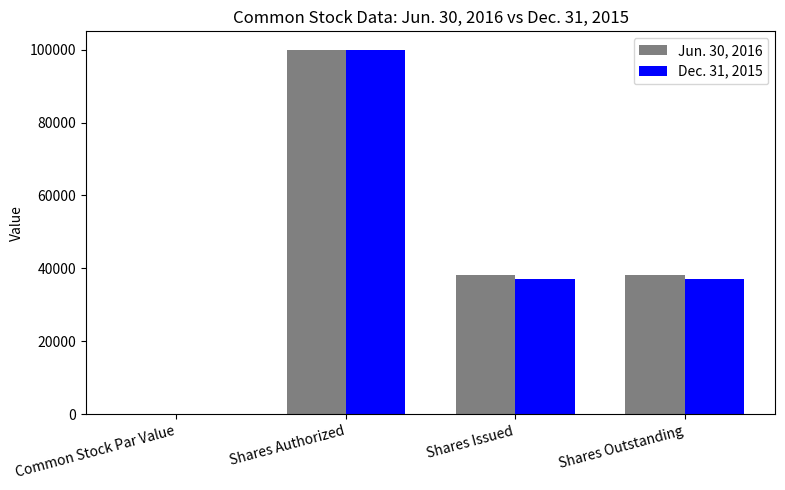

At which label does Dec. 31, 2015 first exceed 37026?

Shares Authorized